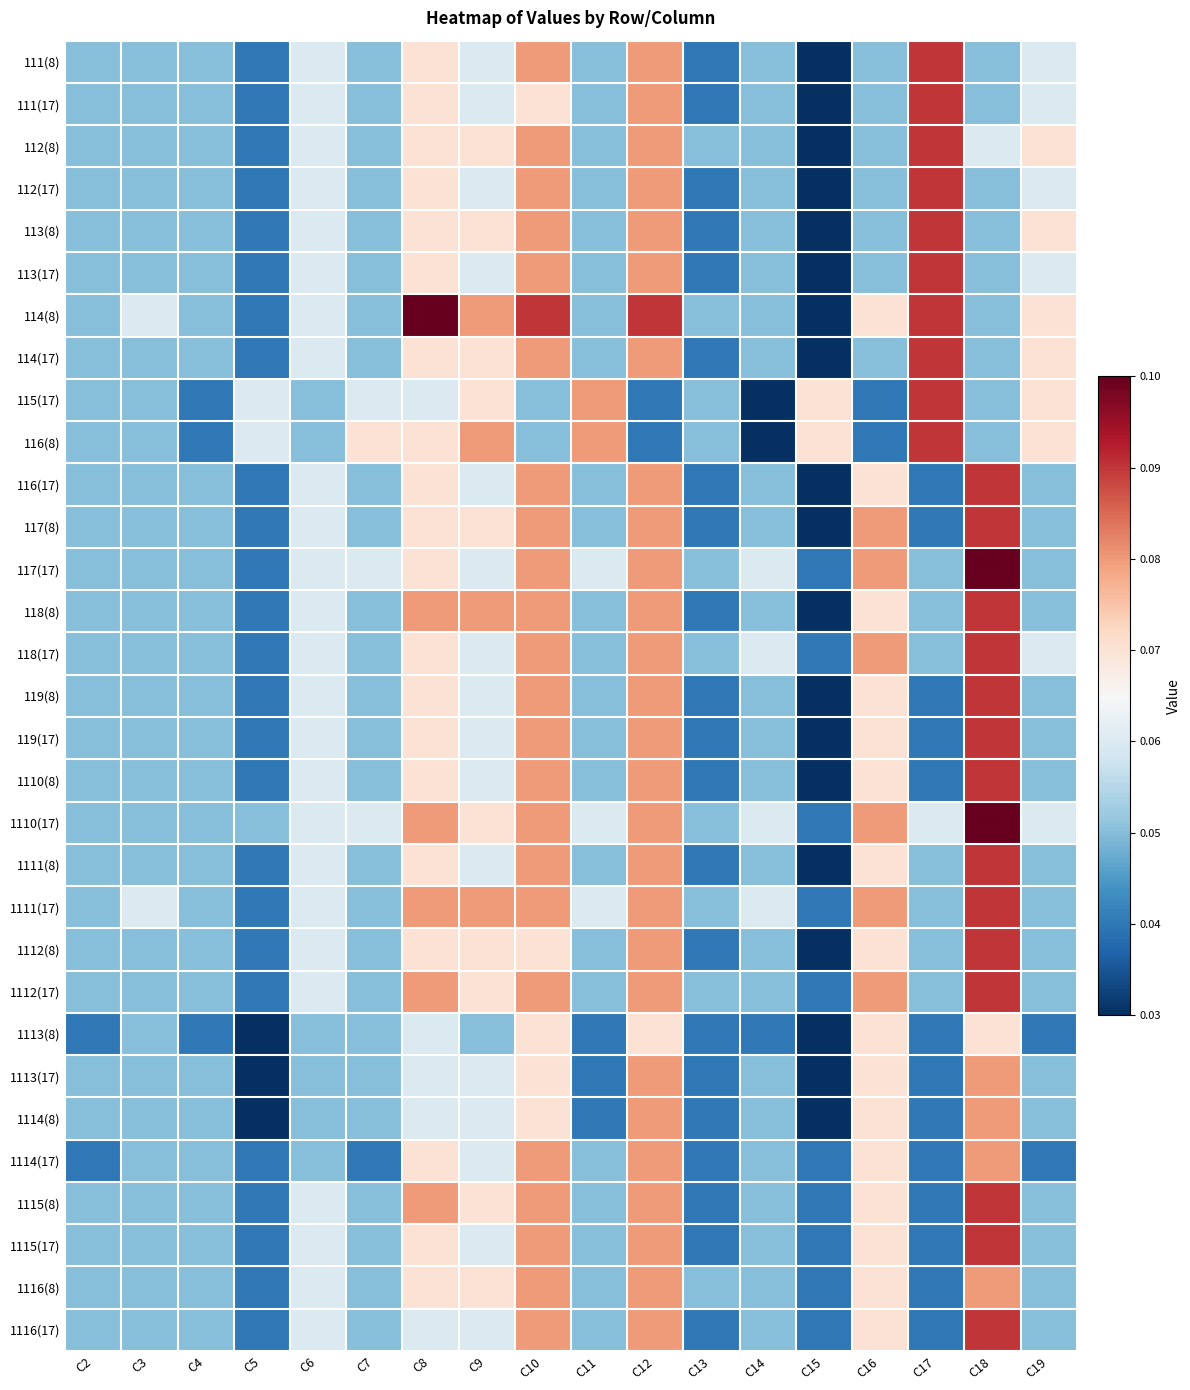

At C5, list the series in order from largest to smallest.

115(17), 116(8), 1110(17), 111(8), 111(17), 112(8), 112(17), 113(8), 113(17), 114(8), 114(17), 116(17), 117(8), 117(17), 118(8), 118(17), 119(8), 119(17), 1110(8), 1111(8), 1111(17), 1112(8), 1112(17), 1114(17), 1115(8), 1115(17), 1116(8), 1116(17), 1113(8), 1113(17), 1114(8)